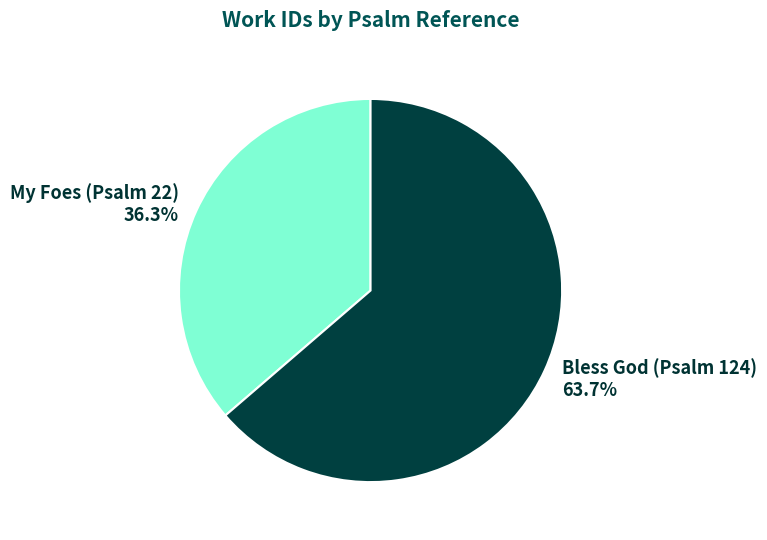

To the nearest percent, what is the combined percentage of My Foes (Psalm 22) and Bless God (Psalm 124)?

100%